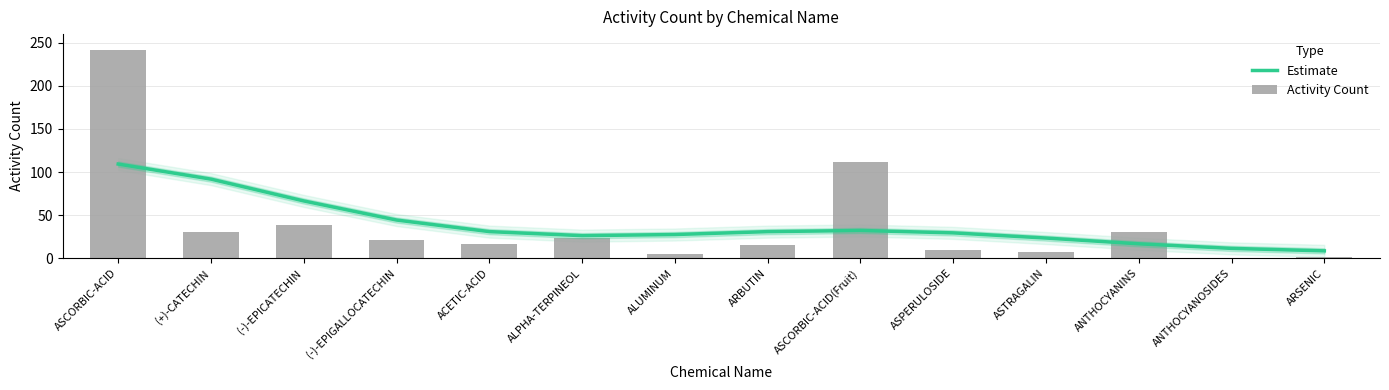

What is the label of the 13th bar from the right?

(+)-CATECHIN